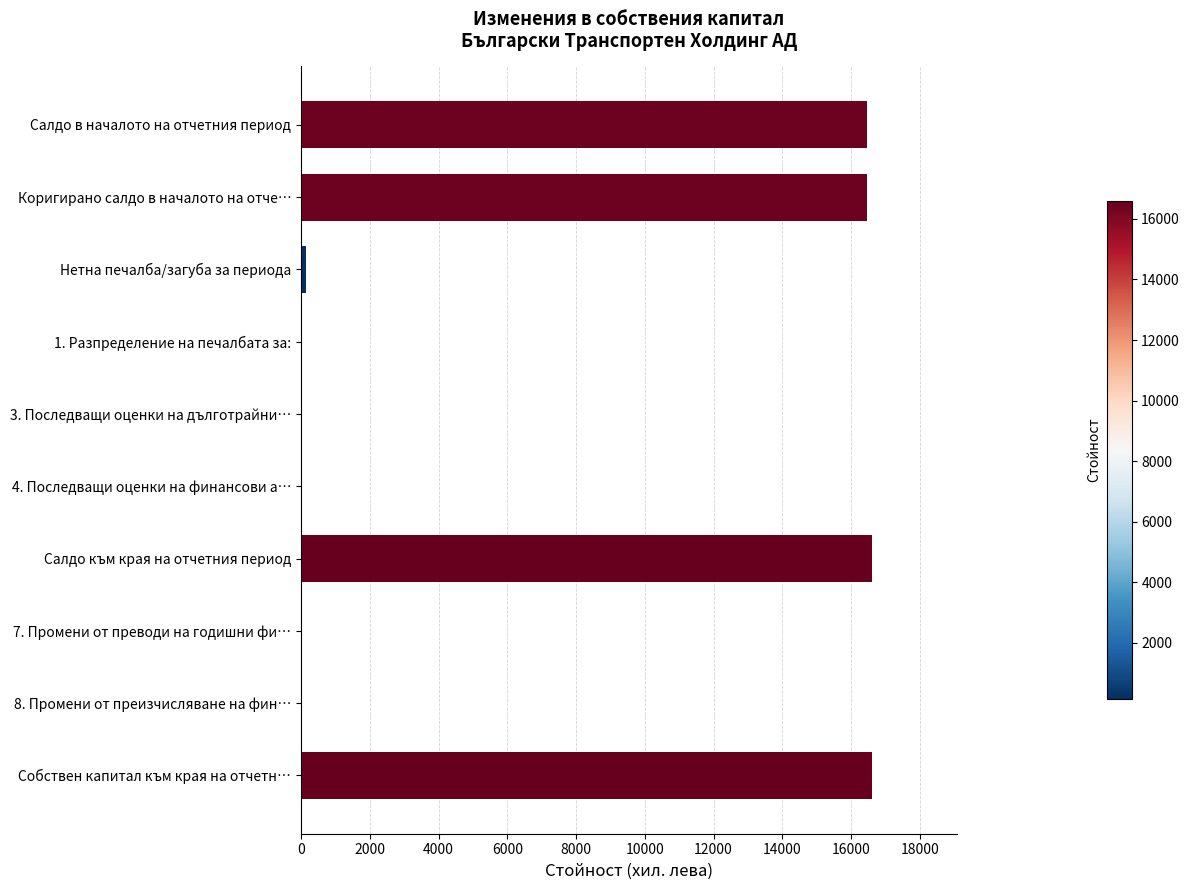

What is the sum of the values at Салдо в началото на отчетния период and Коригирано салдо в началото на отче…?

32920